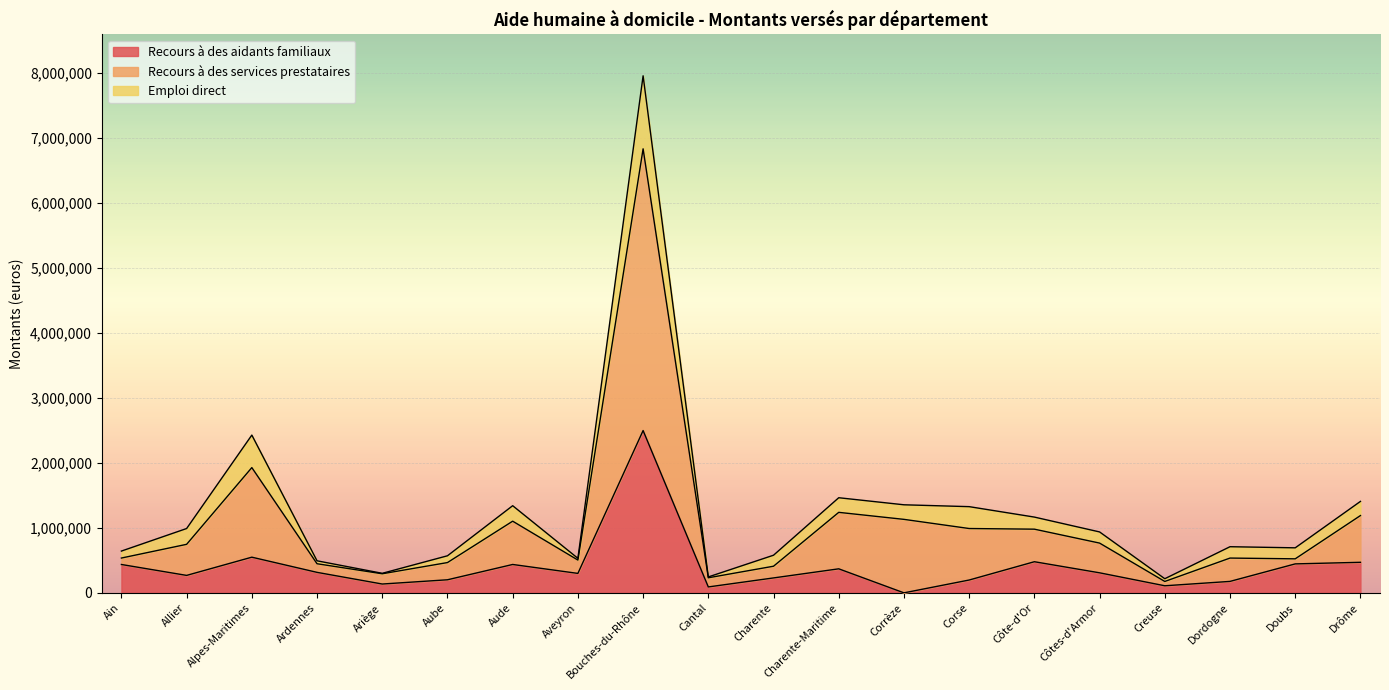

True or false: Recours à des services prestataires and Recours à des aidants familiaux intersect in this chart.

False